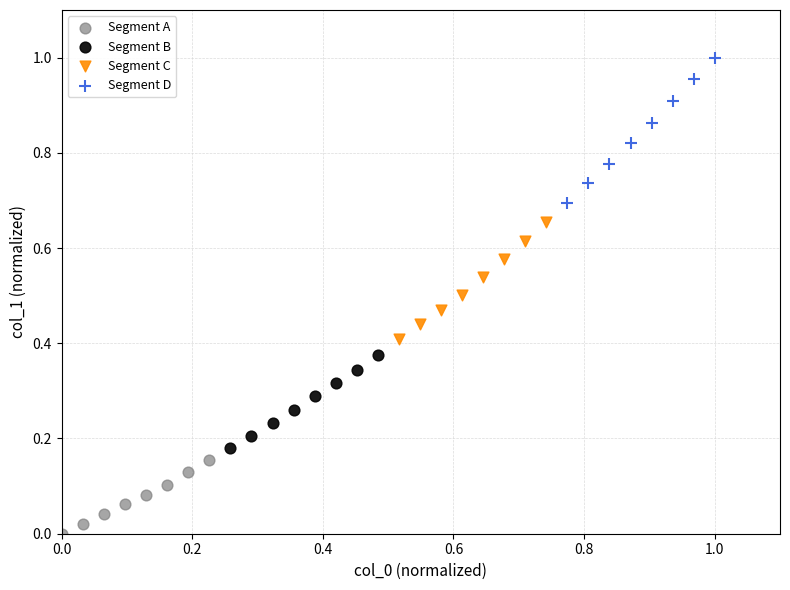

Which series has the widest spread of Y values?

Segment D